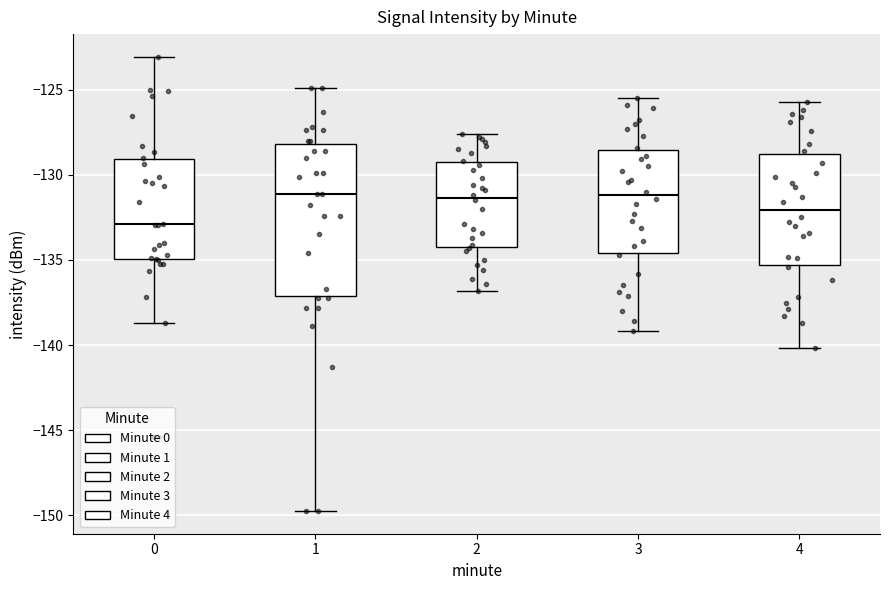

Which box's median line is the lowest?

0